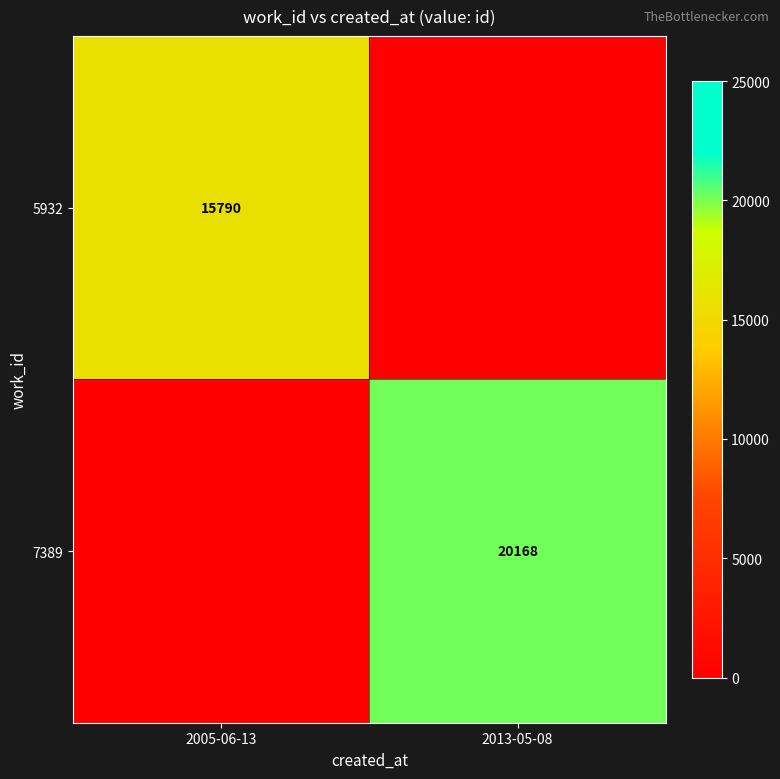

Between 2005-06-13 and 2013-05-08, which is larger?

2005-06-13